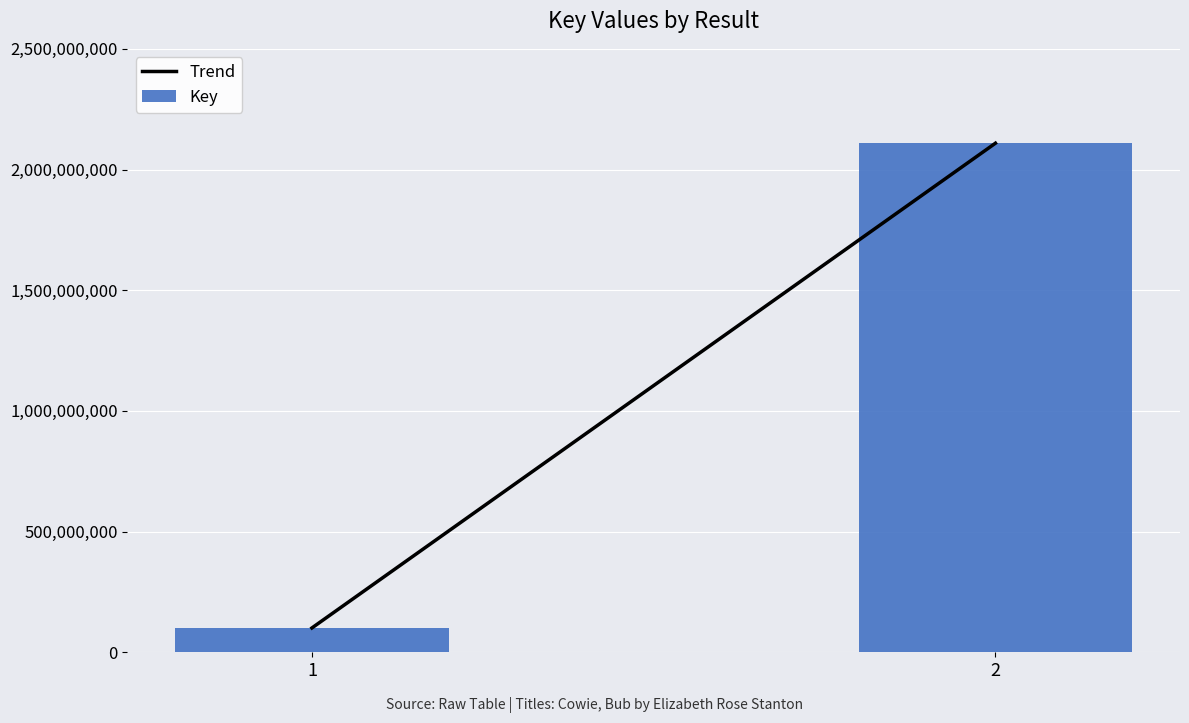

How many bars are there in total?

2